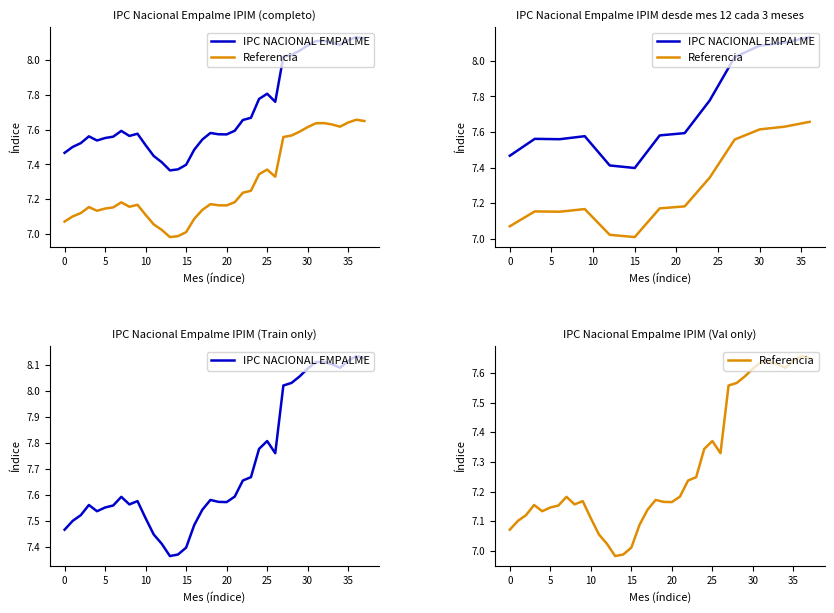

Rank the series by their maximum value, from highest to lowest.

IPC NACIONAL EMPALME, Referencia